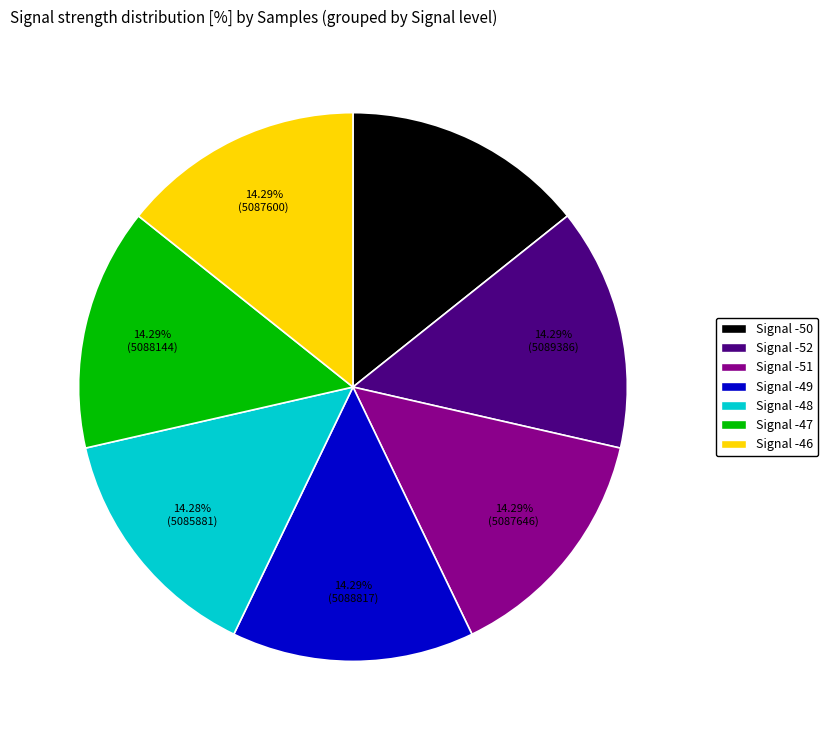

Is there any slice that represents more than half of the pie?

No